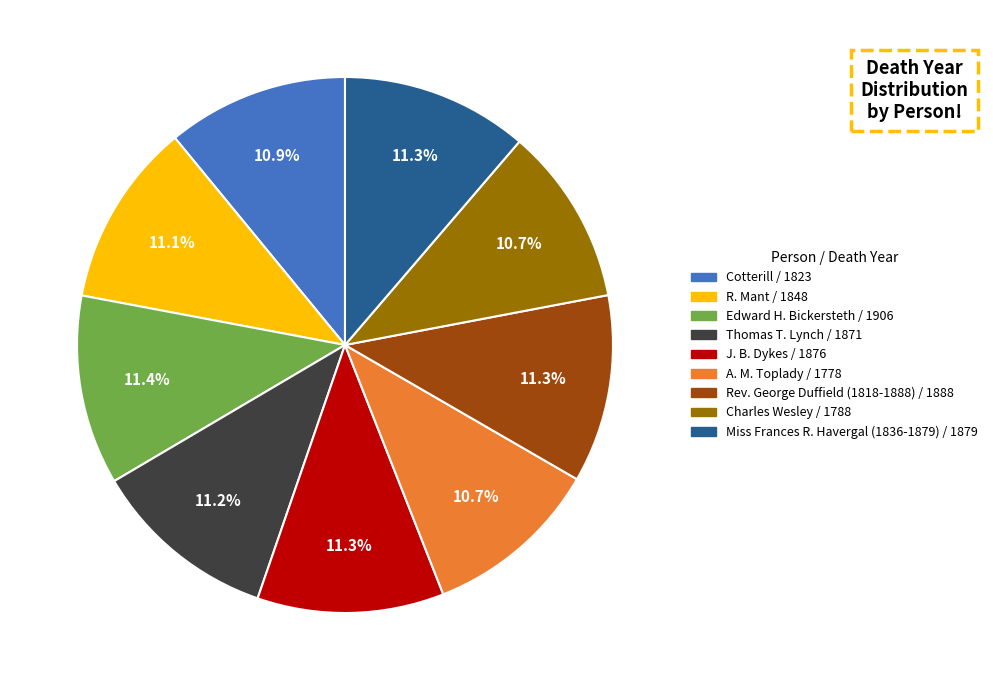

To the nearest percent, what portion does R. Mant represent?

11%